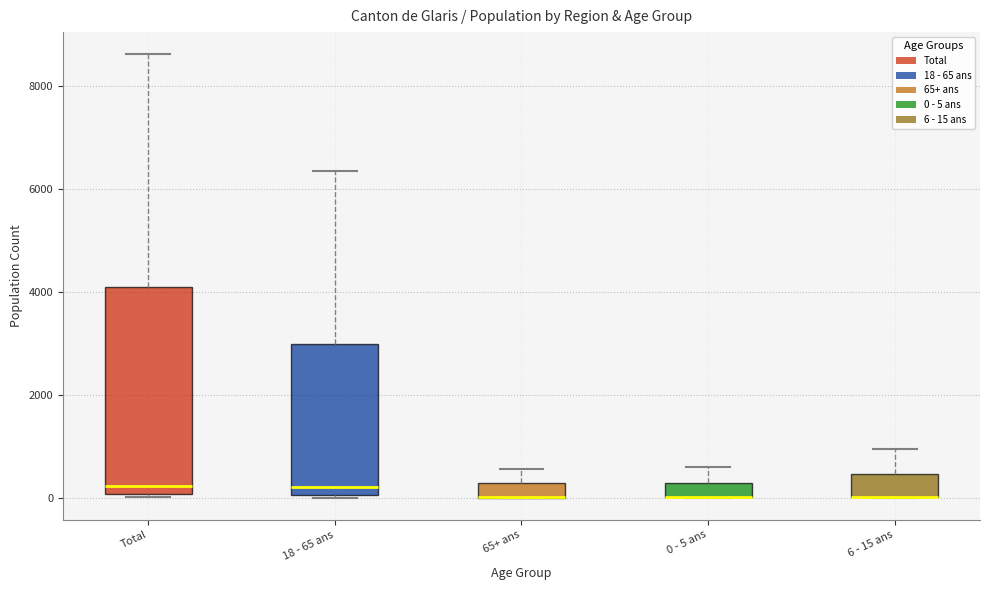

Comparing the boxes themselves (not the whiskers), which one is the tallest?

Total